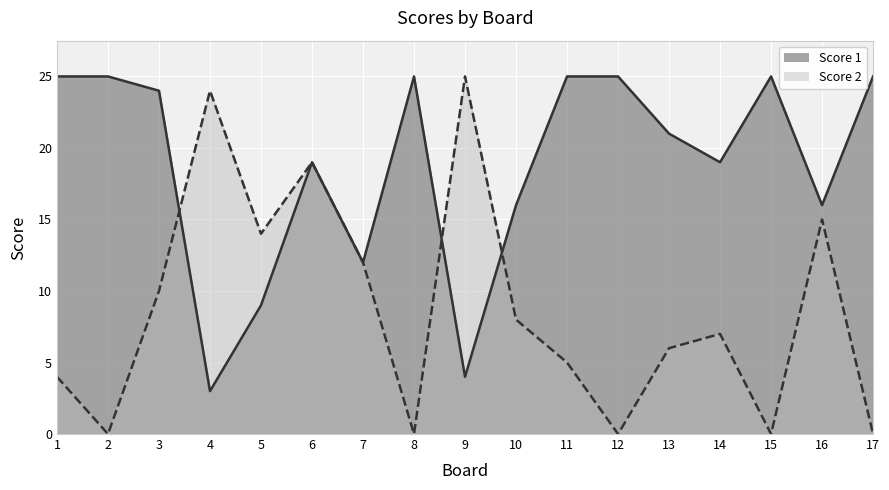

List the series in order of their peak value, highest first.

Score 1 line, Score 2 line